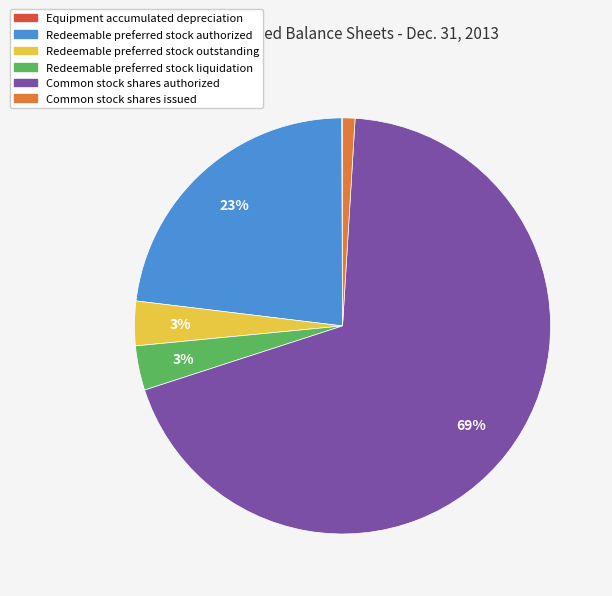

What percentage is the Redeemable preferred stock outstanding slice, to the nearest percent?

3%